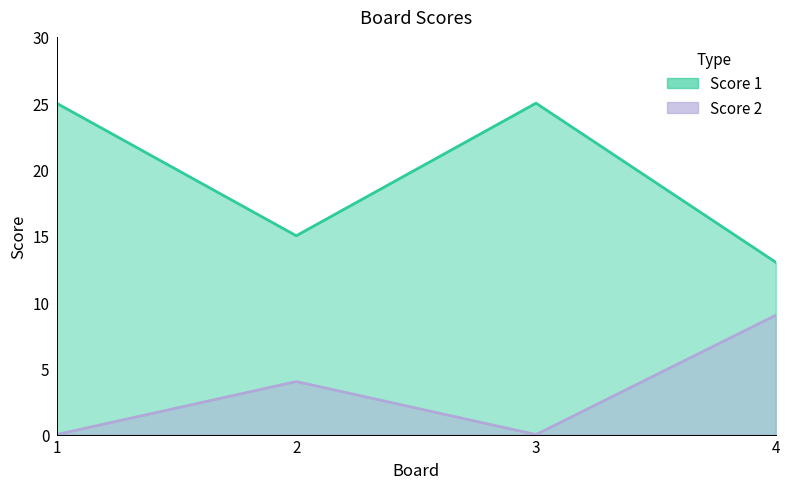

What is the value of the Score 1 point at the 2nd from the left?

15